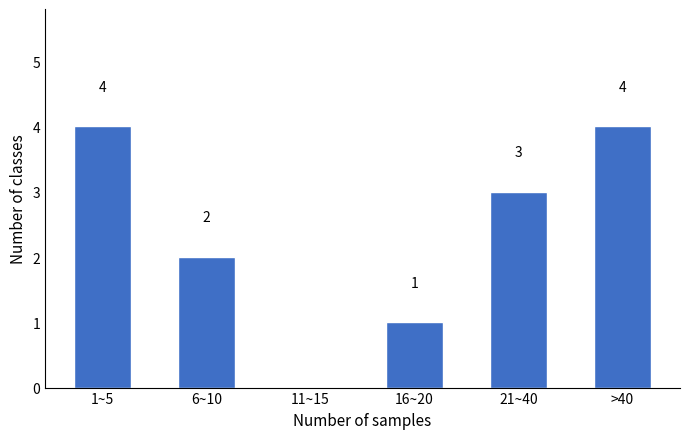

Reading left to right, what are all the values shown in this chart?

1~5=4	6~10=2	11~15=0	16~20=1	21~40=3	>40=4